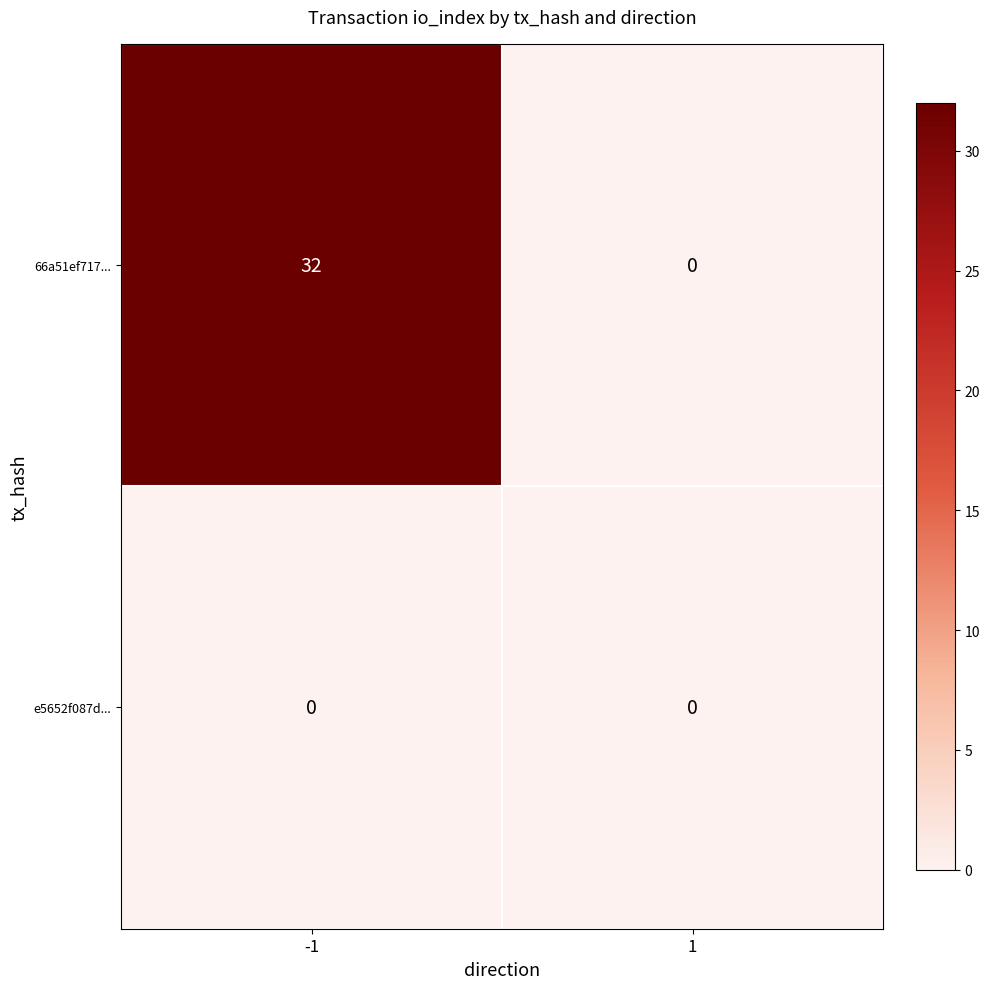

List the series in order of their peak value, highest first.

66a51ef717..., e5652f087d...